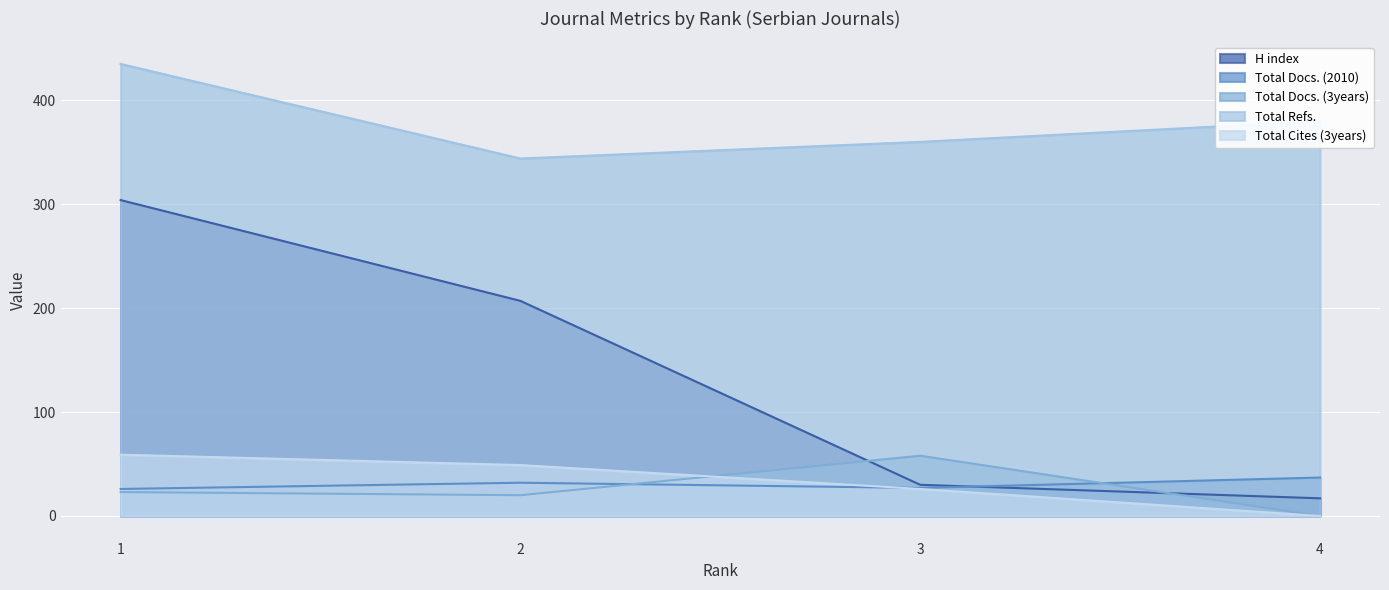

What is the sum of the Total Cites (3years) values at 2 and 4?

49